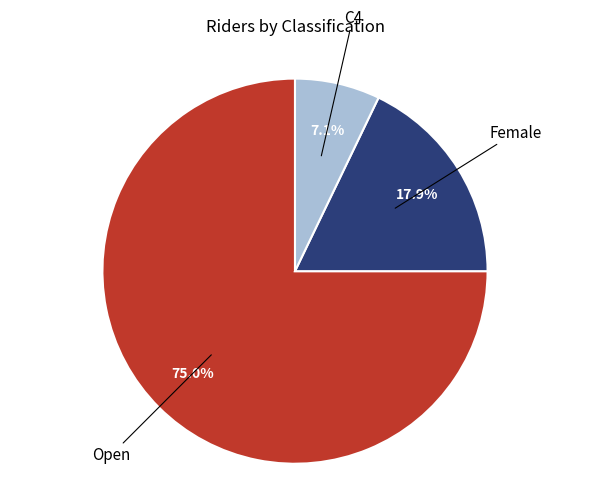

Is there a majority slice in this chart?

Yes